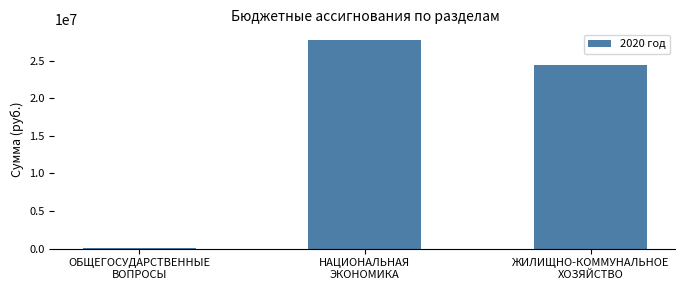

True or false: the data shows 112669.0 at ОБЩЕГОСУДАРСТВЕННЫЕ
ВОПРОСЫ.

True